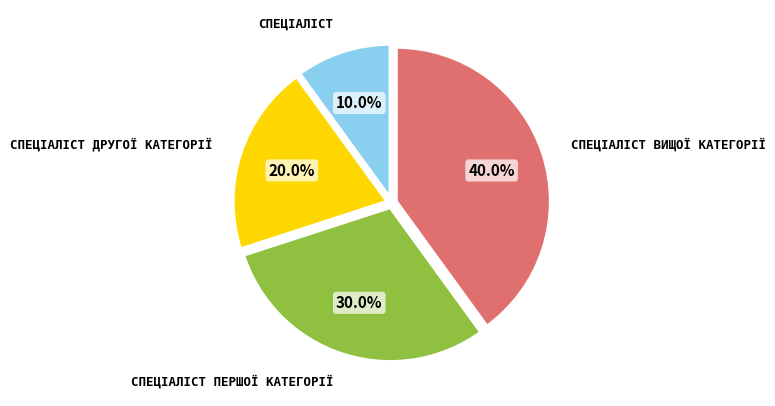

Is there a majority slice in this chart?

No